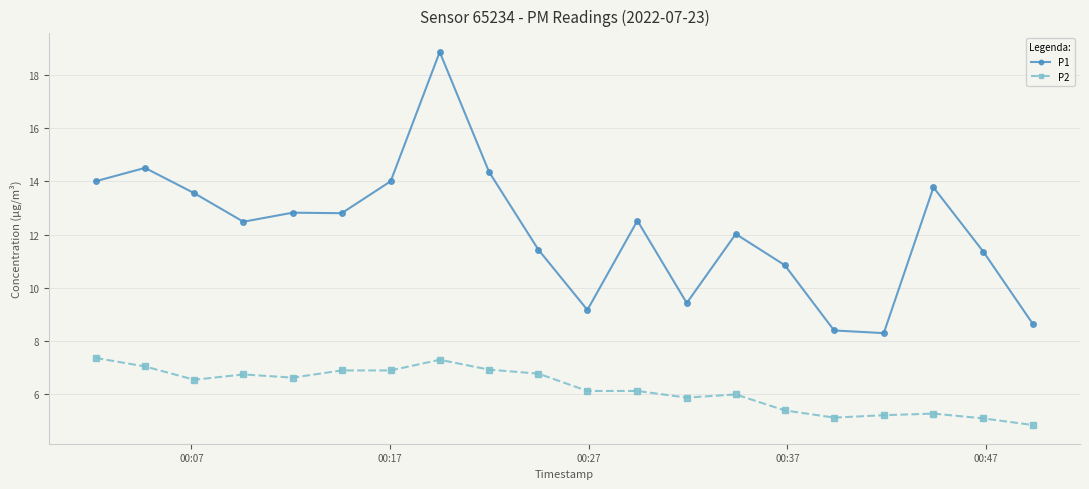

Which series has the widest spread of values?

P1